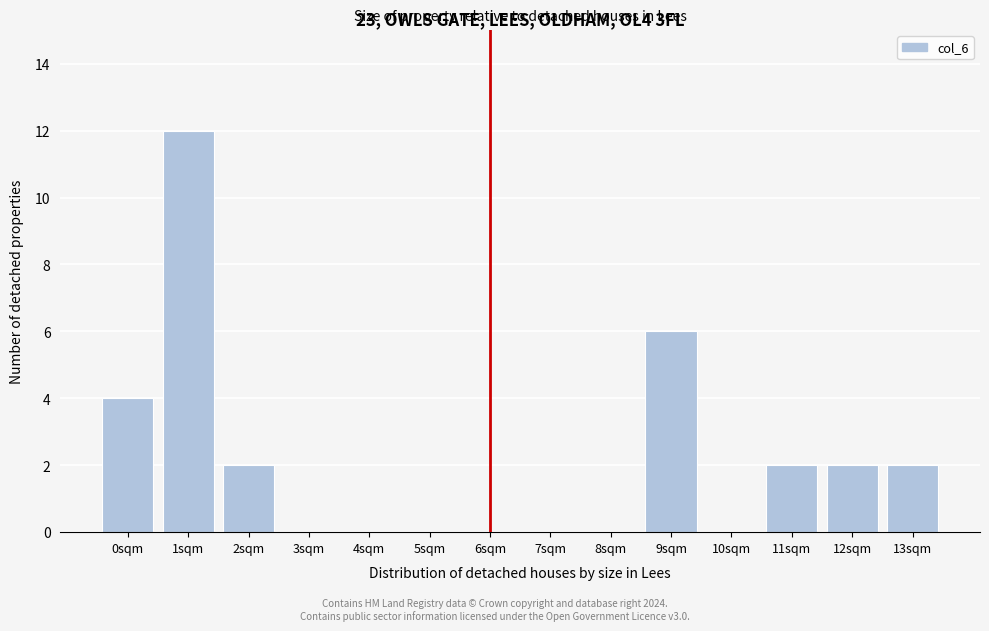

Reading left to right, transcribe all the data shown in this chart.

0sqm=4	1sqm=12	2sqm=2	3sqm=0	4sqm=0	5sqm=0	6sqm=0	7sqm=0	8sqm=0	9sqm=6	10sqm=0	11sqm=2	12sqm=2	13sqm=2